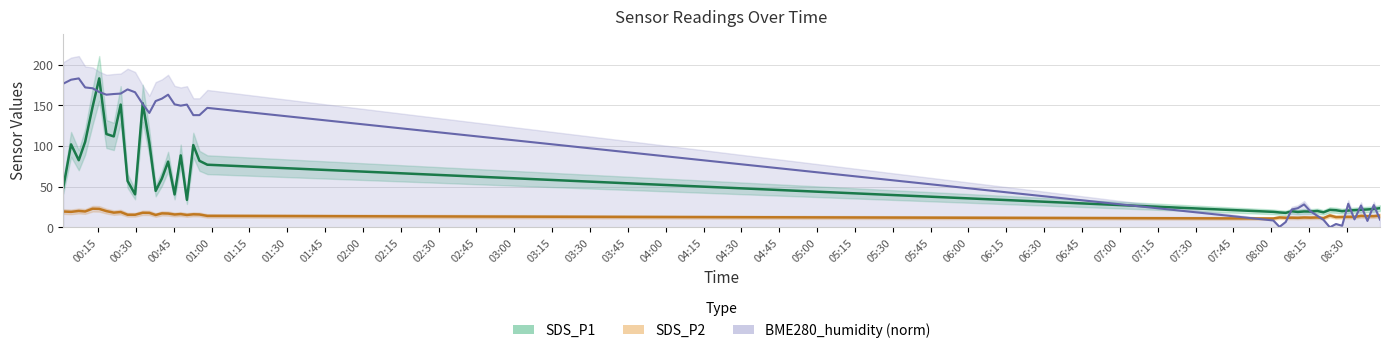

Is this an area chart (filled region under the line)?

No